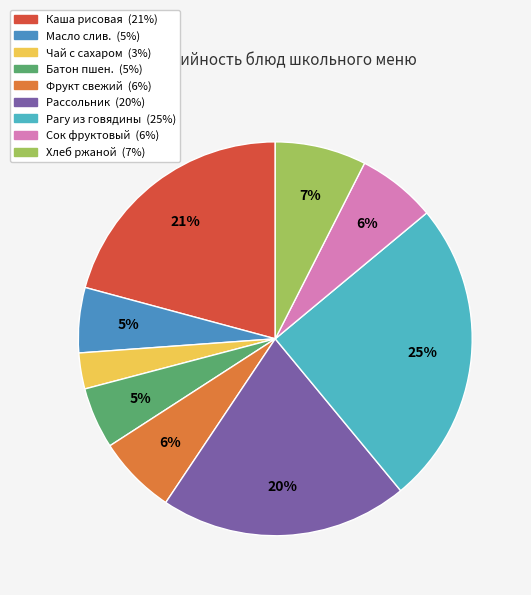

How many slices are in this pie chart?

9